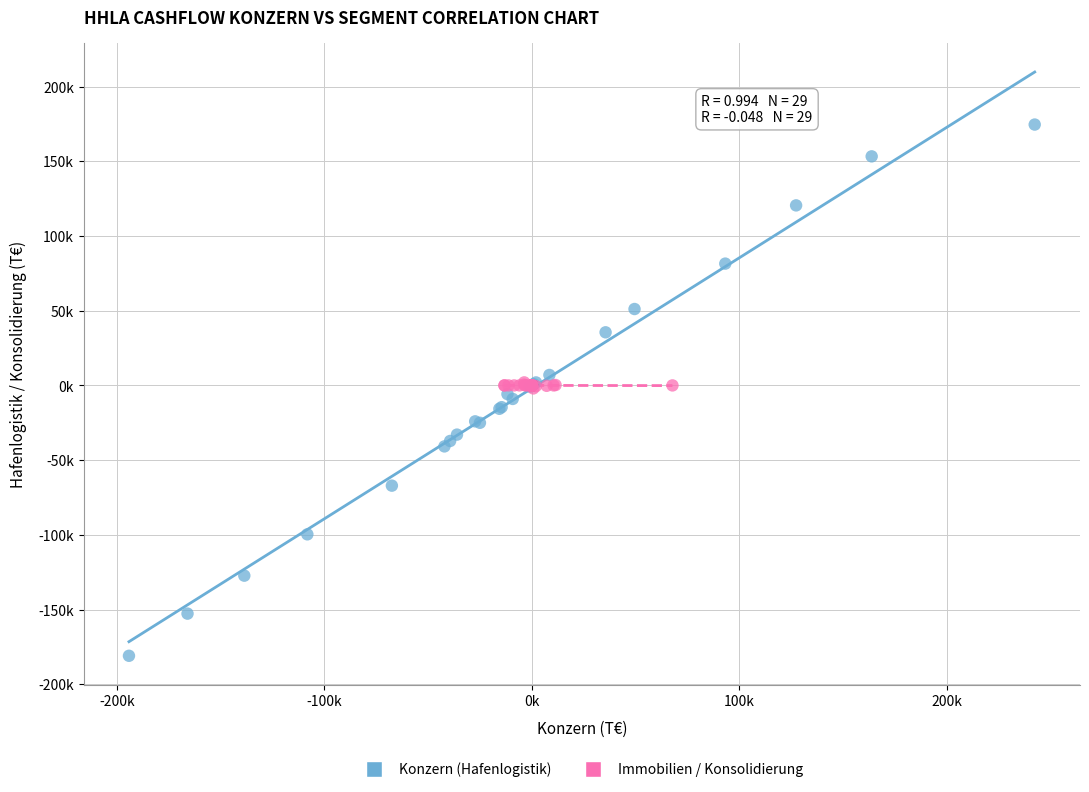

What are all the series names shown in the legend?

Konzern (Hafenlogistik), Immobilien / Konsolidierung